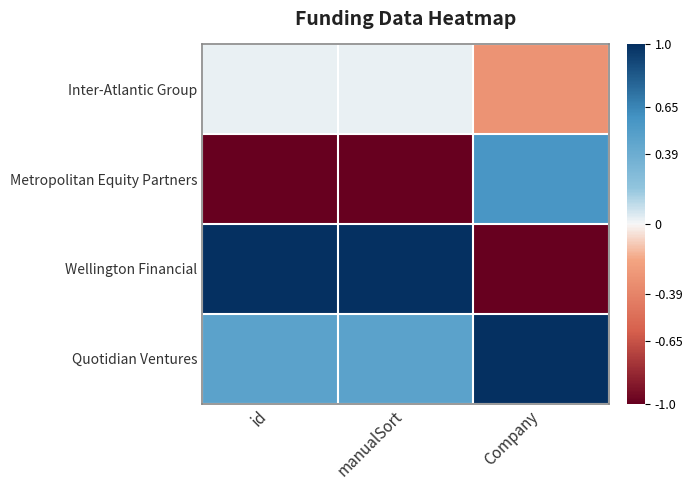

What is the total value across all series at id?

0.5